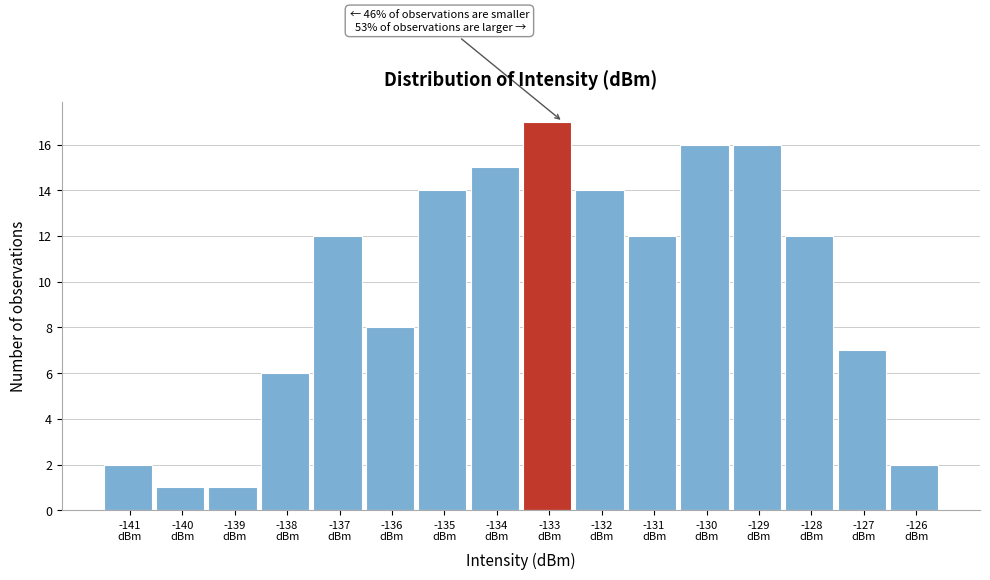

Reading right to left, transcribe all the data shown in this chart.

2	7	12	16	16	12	14	17	15	14	8	12	6	1	1	2